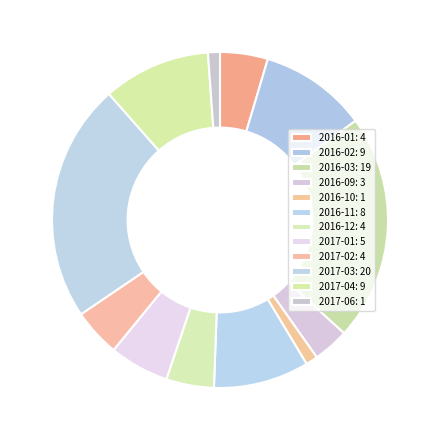

Approximately how many times larger is the value at 2016-10 compared to 2016-03?

0.1